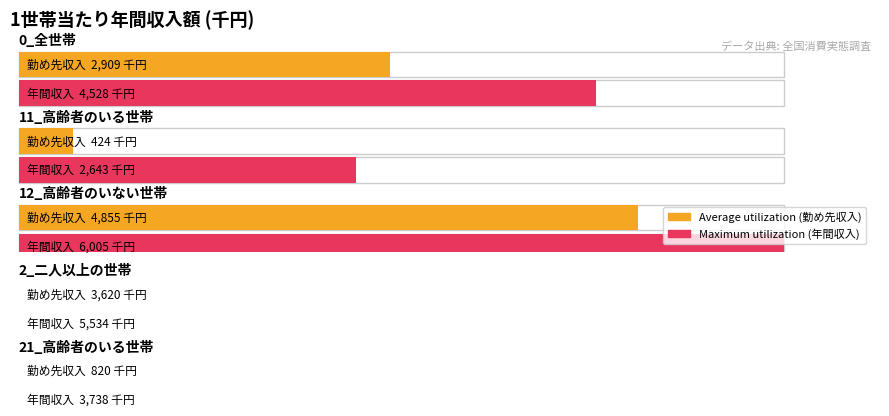

What is the average value of the Maximum utilization series?

4490